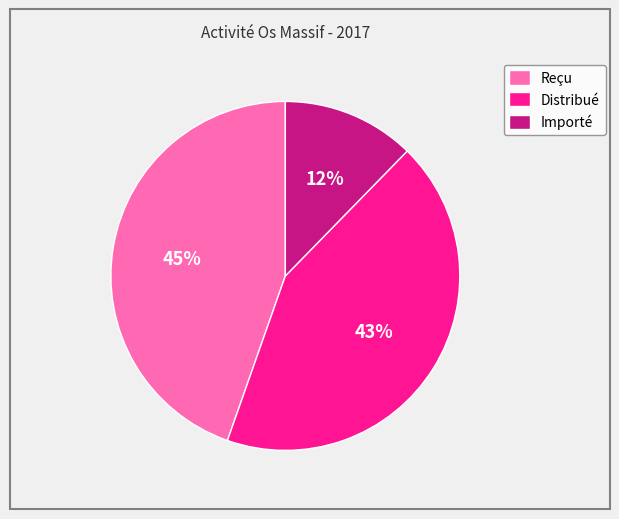

To the nearest percent, what percentage of the pie is Importé?

12%